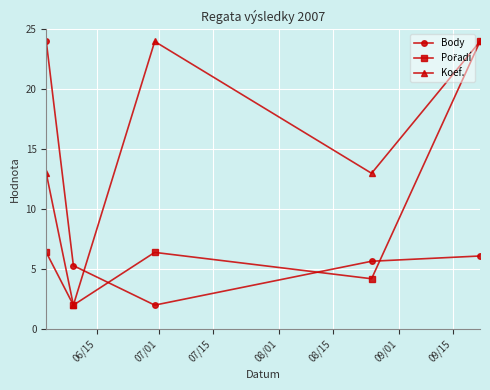

How many interior local valleys does the Body series have?

1